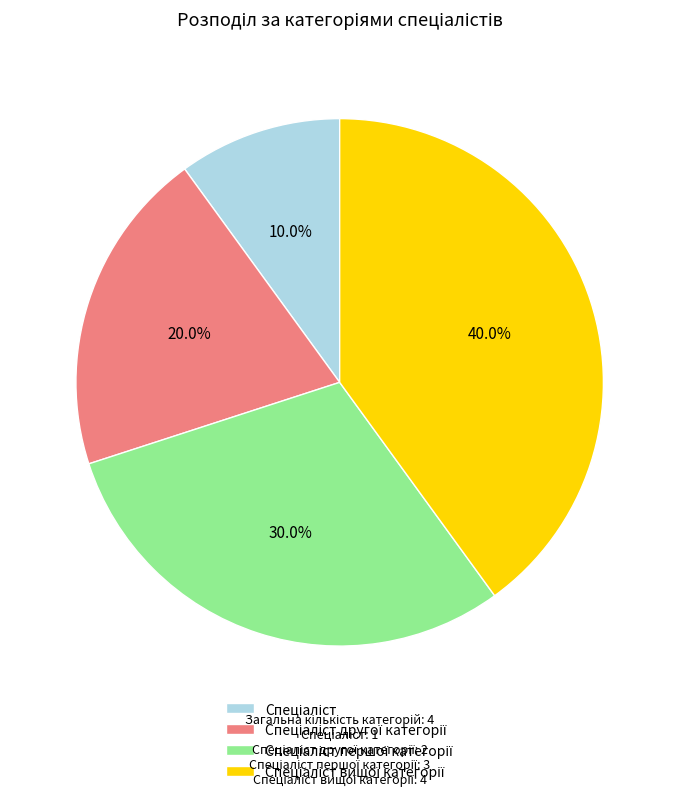

To the nearest percent, what is the average slice percentage?

25%